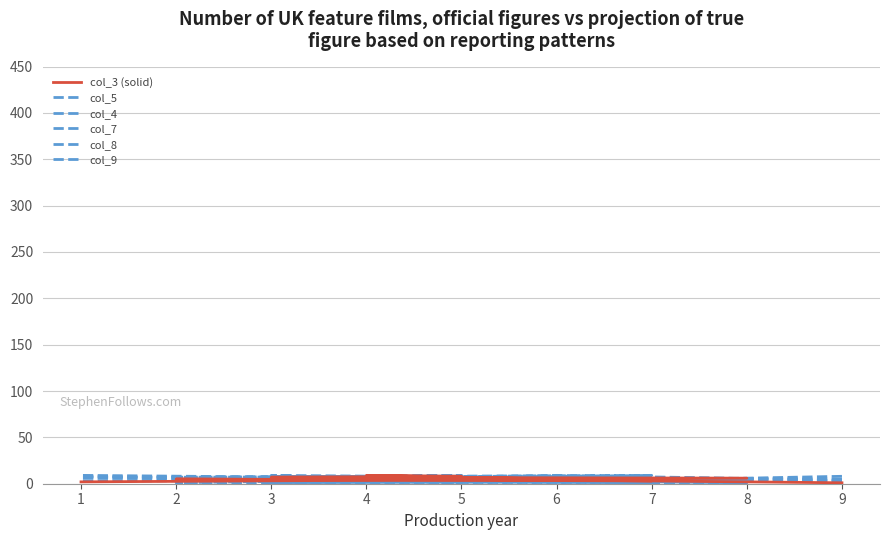

What is the spread (max minus min) of values at 4?

6